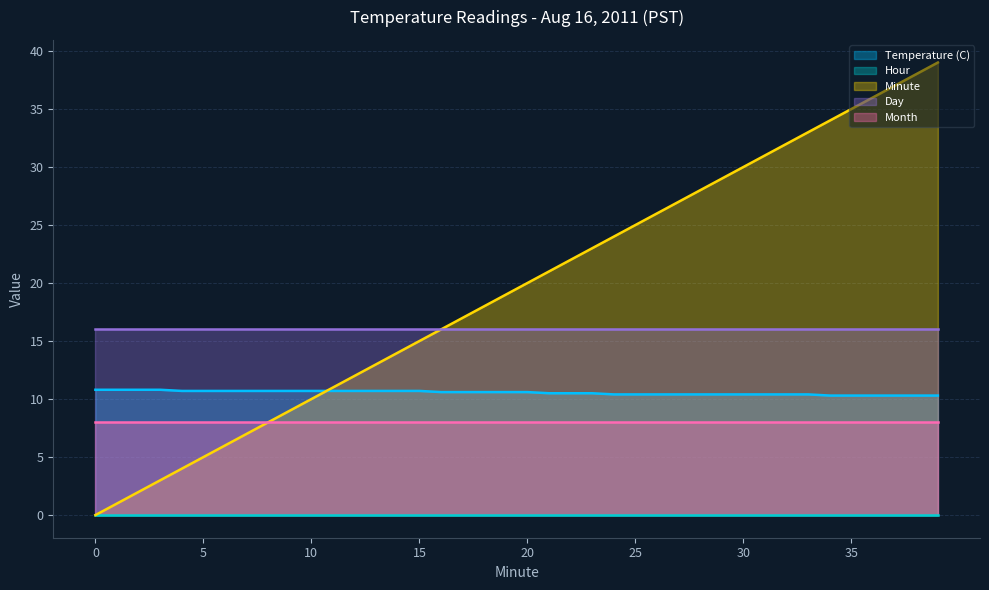

The value of Temperature (C) at 27 is 2.5. True or false?

False